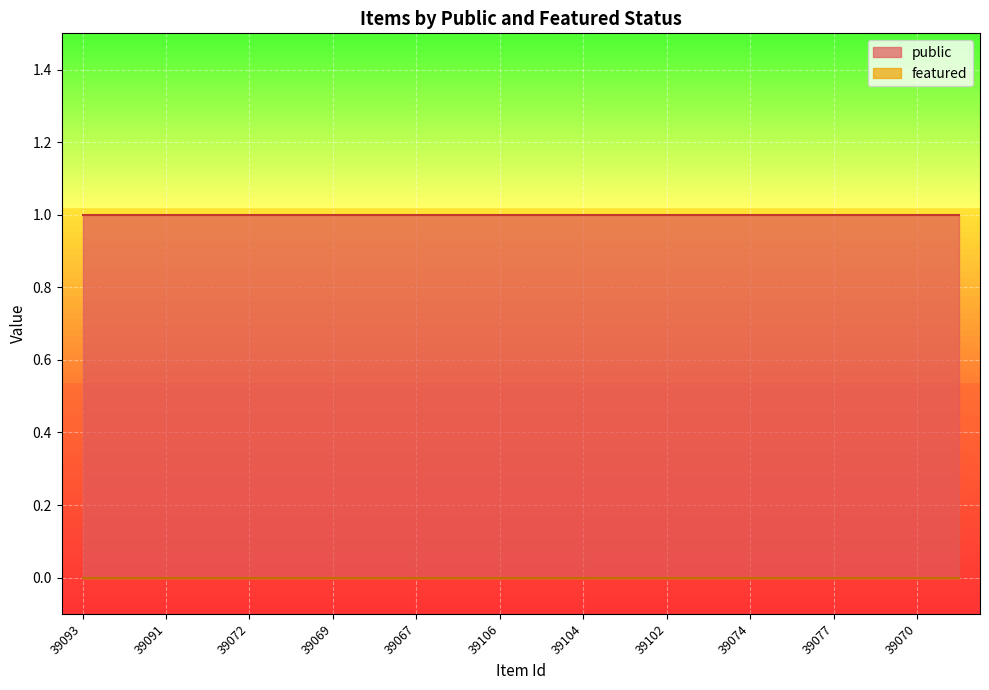

Does the chart display data point markers on the line(s)?

No